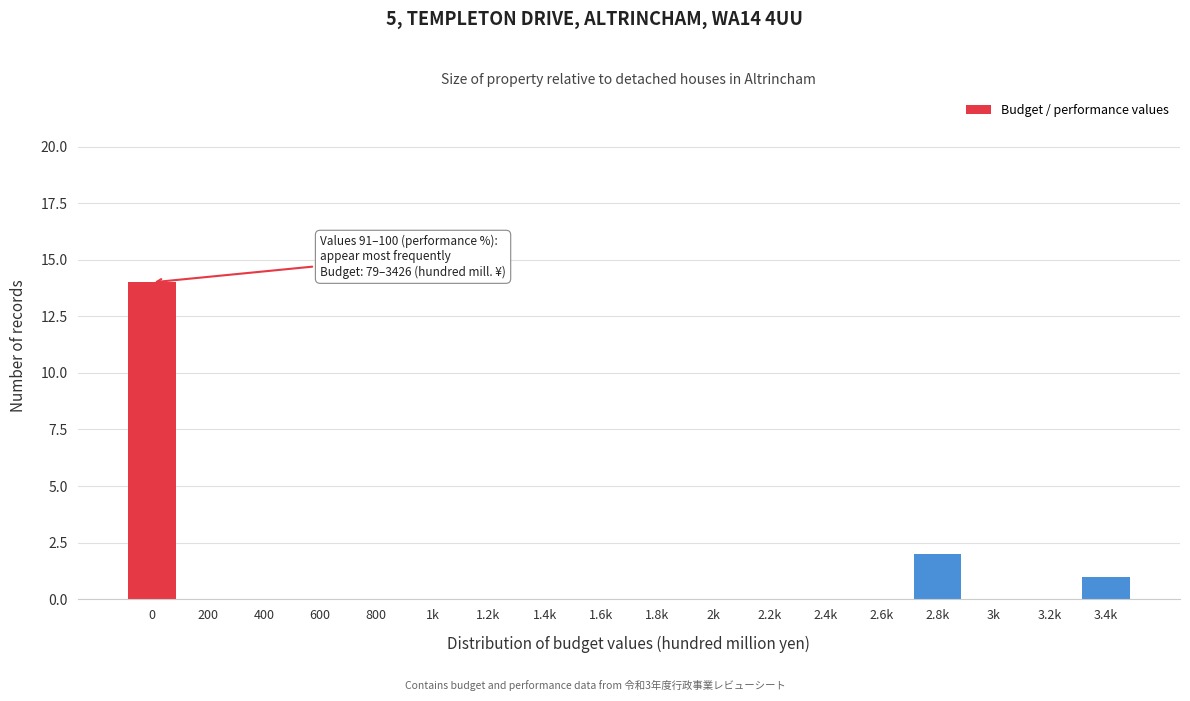

Reading right to left, what are all the values shown in this chart?

3.4k=1	3.2k=0	3k=0	2.8k=2	2.6k=0	2.4k=0	2.2k=0	2k=0	1.8k=0	1.6k=0	1.4k=0	1.2k=0	1k=0	800=0	600=0	400=0	200=0	0=14